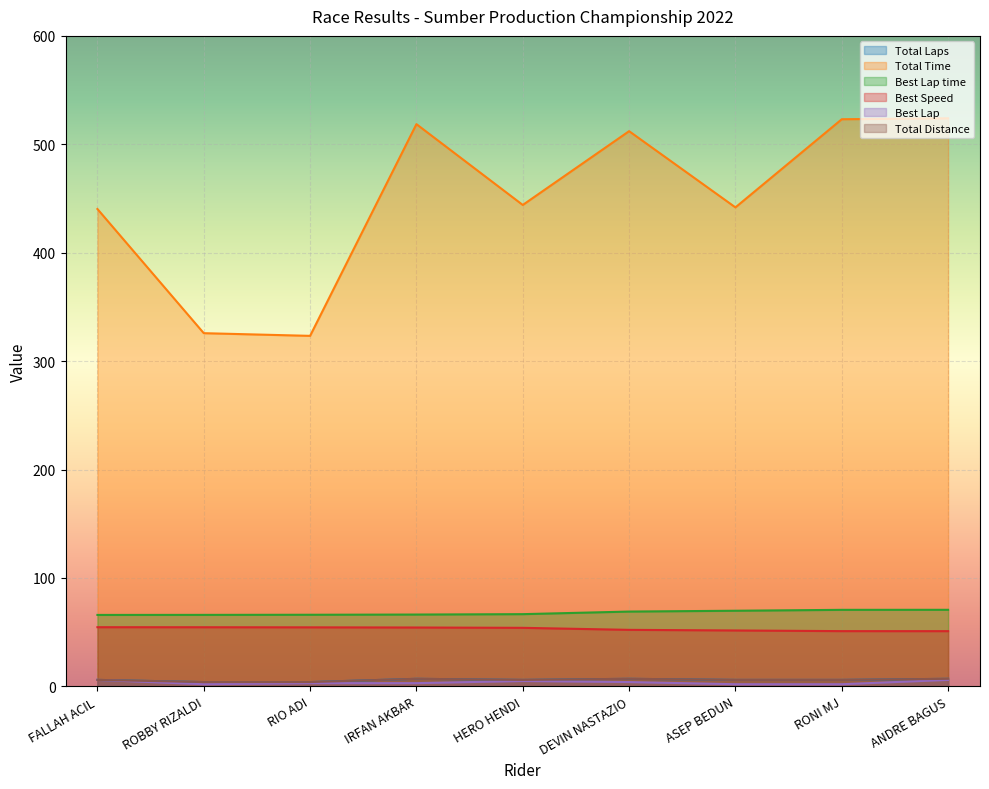

How many Total Distance values are between 6 and 7?

7